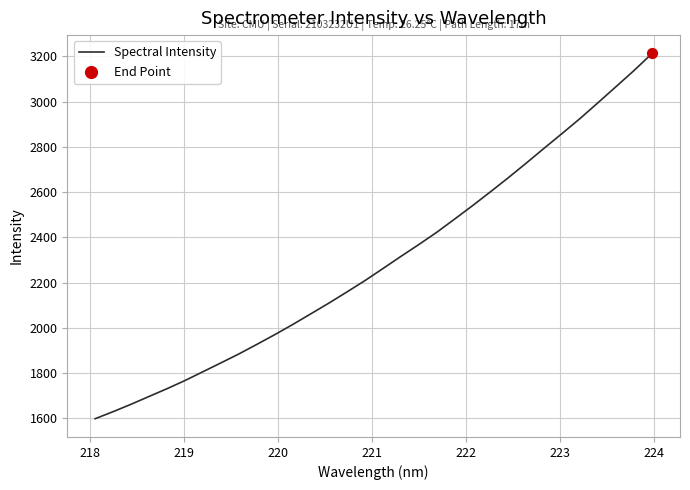

What is the difference between the maximum and minimum values?

1614.3